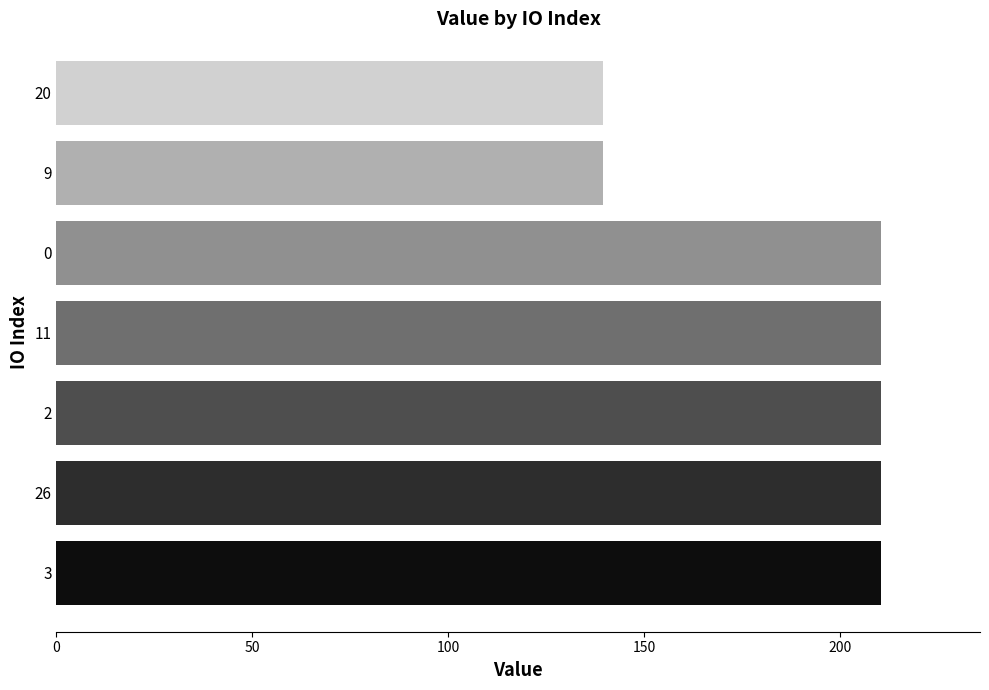

Reading bottom to top, what are all the values shown in this chart?

210.4	210.4	210.4	210.4	210.4	139.3	139.3